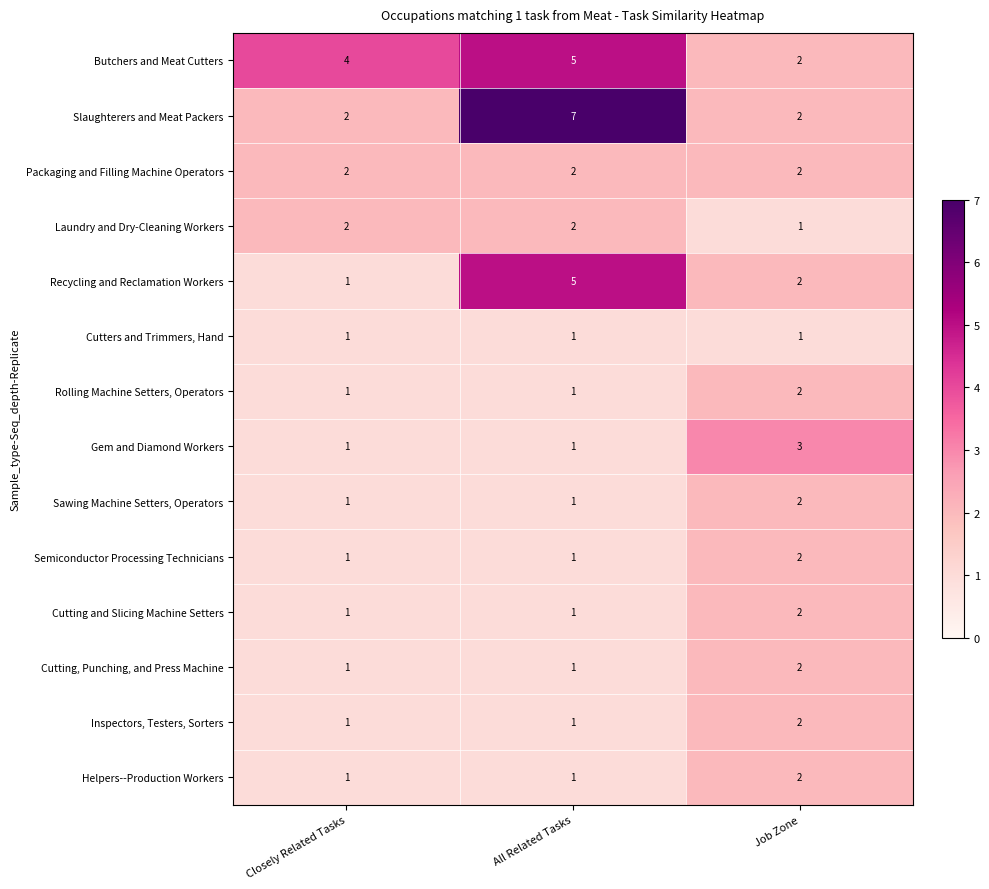

What is the smallest value displayed?

1